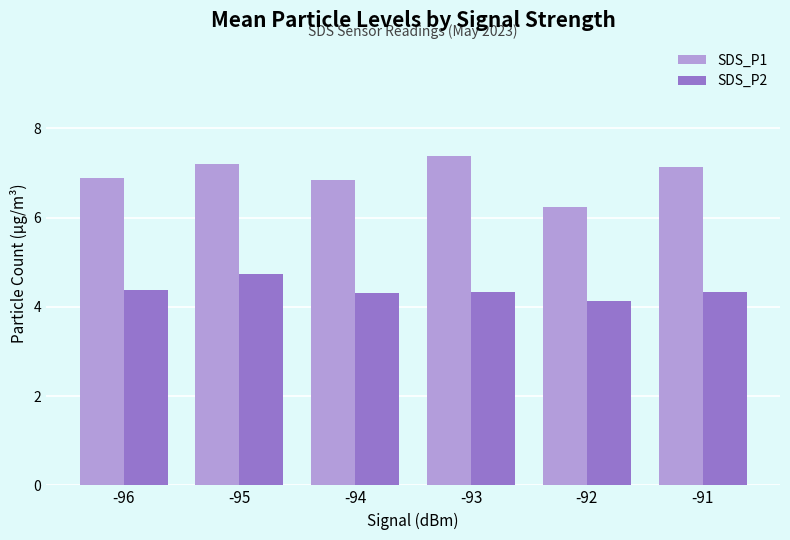

Is it true that SDS_P1 equals 4.4 at -95?

False